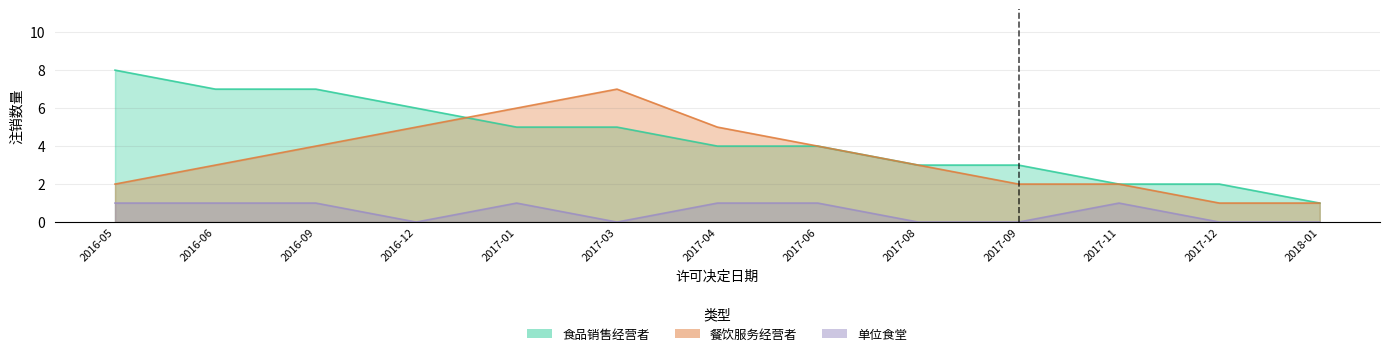

True or false: 单位食堂 has more than 2 points higher than both neighbors.

False